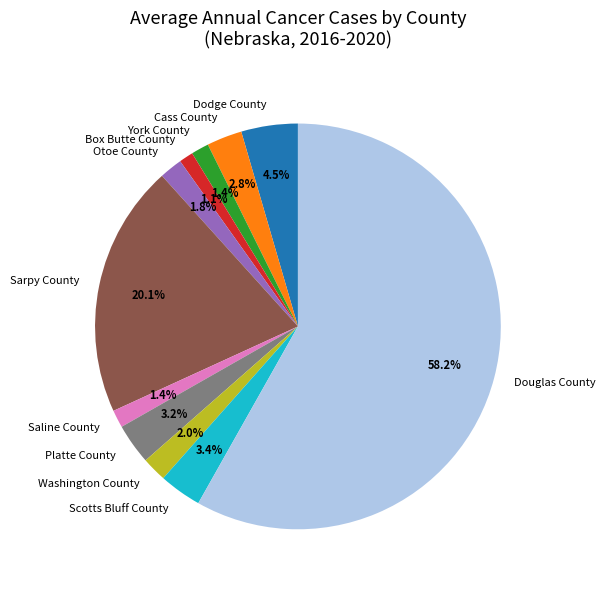

Is there any slice that represents more than half of the pie?

Yes